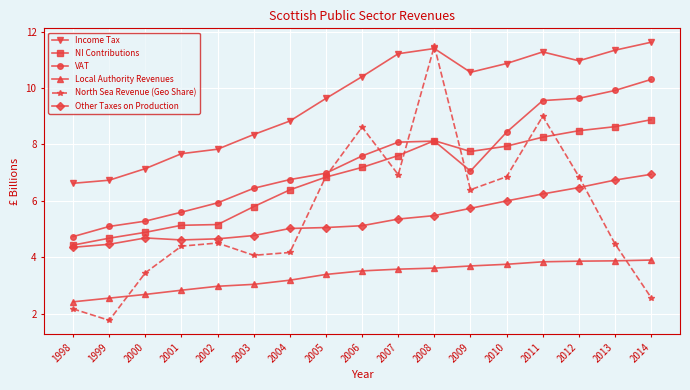

Where does the NI Contributions series first go above 7?

2006